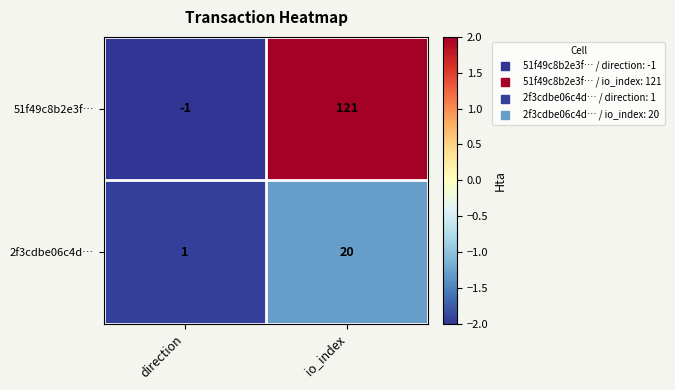

At which category does the chart reach its minimum across all series?

direction